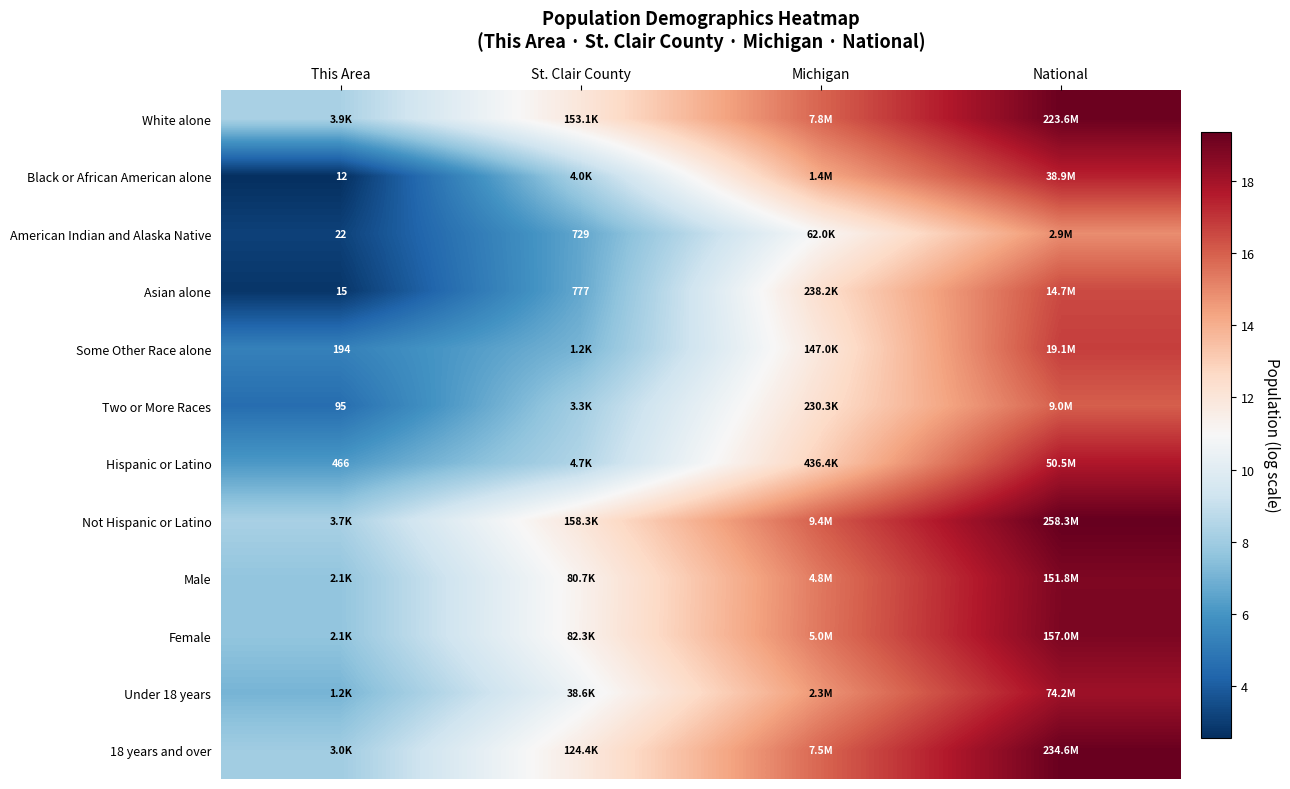

What value does the Black or African American alone series have at Michigan?

14.2